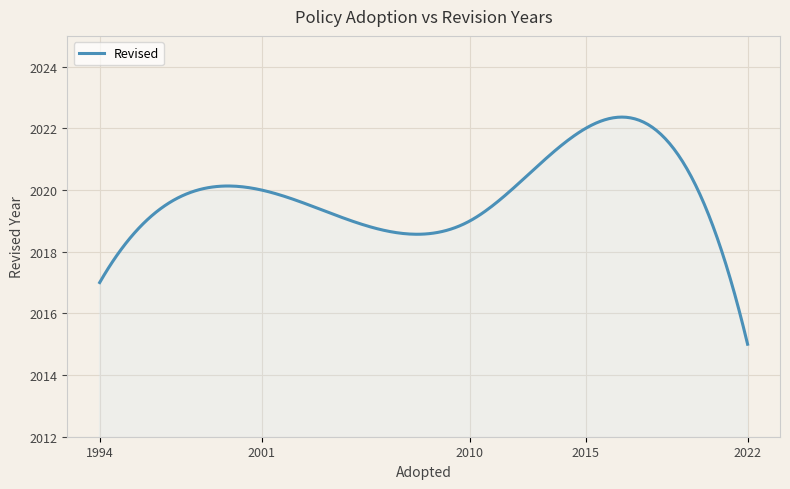

True or false: the data has more than 0 interior local peaks.

True